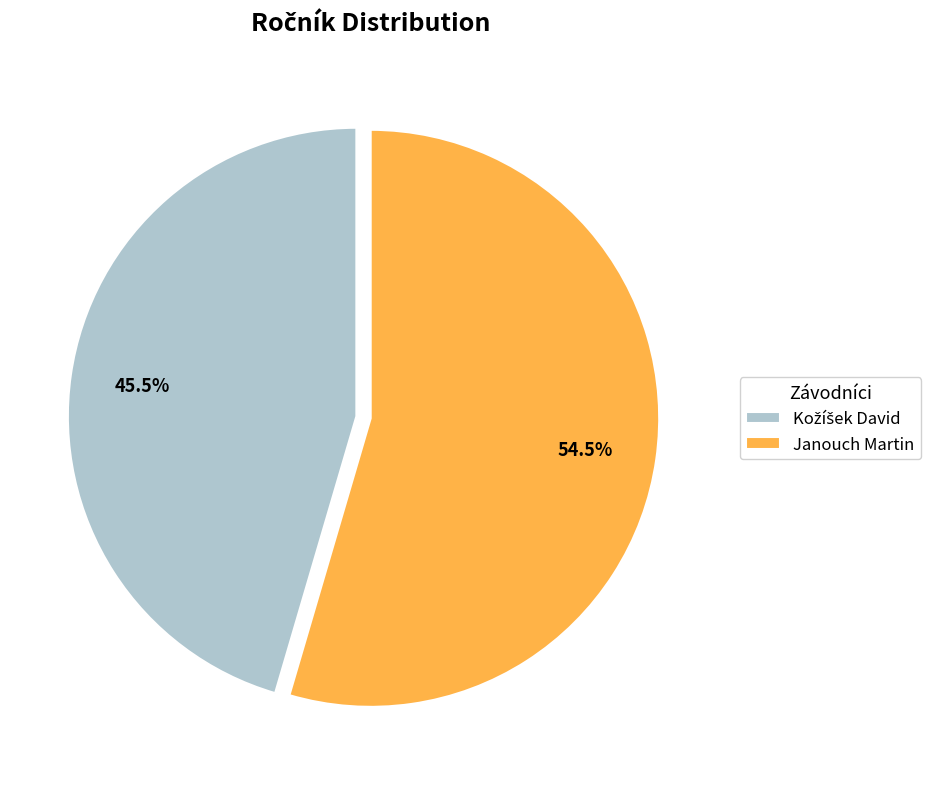

Which category accounts for the majority?

Janouch Martin